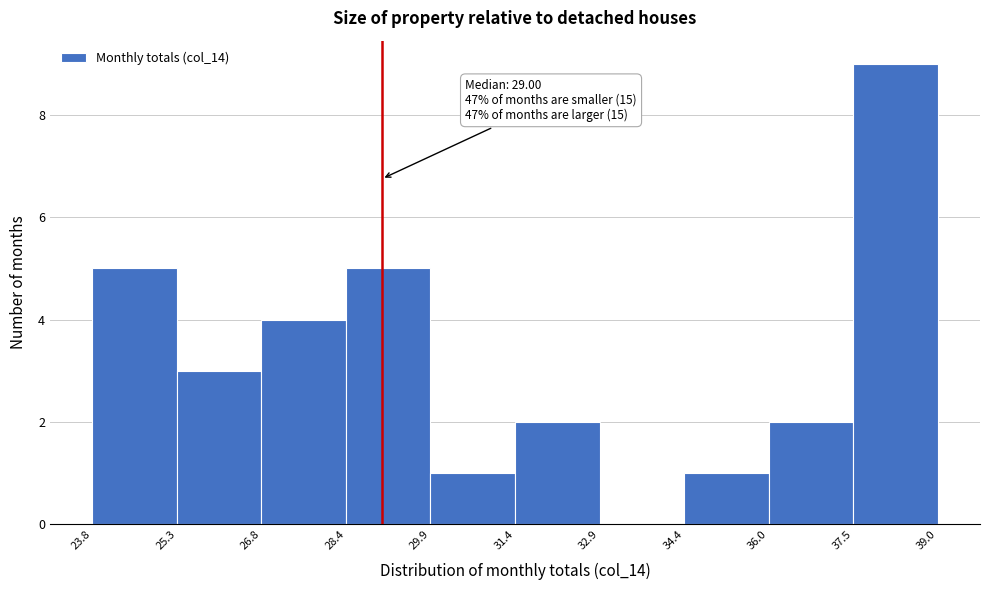

Which range on the x-axis has the tallest bar?

37.5 to 39.0